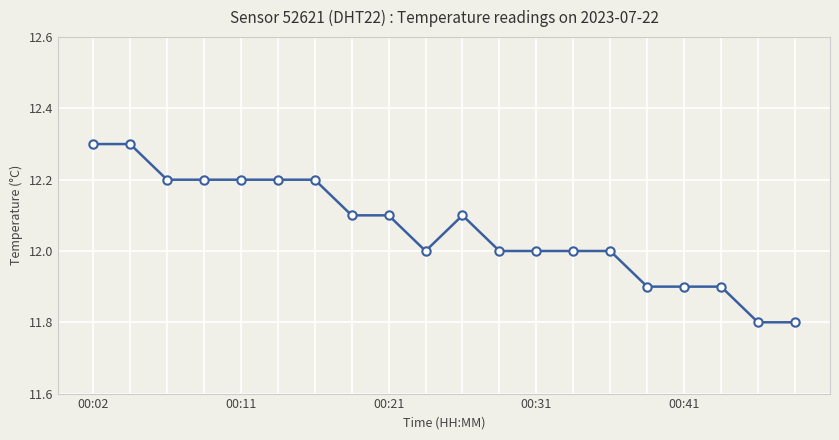

What is the value of the 7th point from the left?

12.2